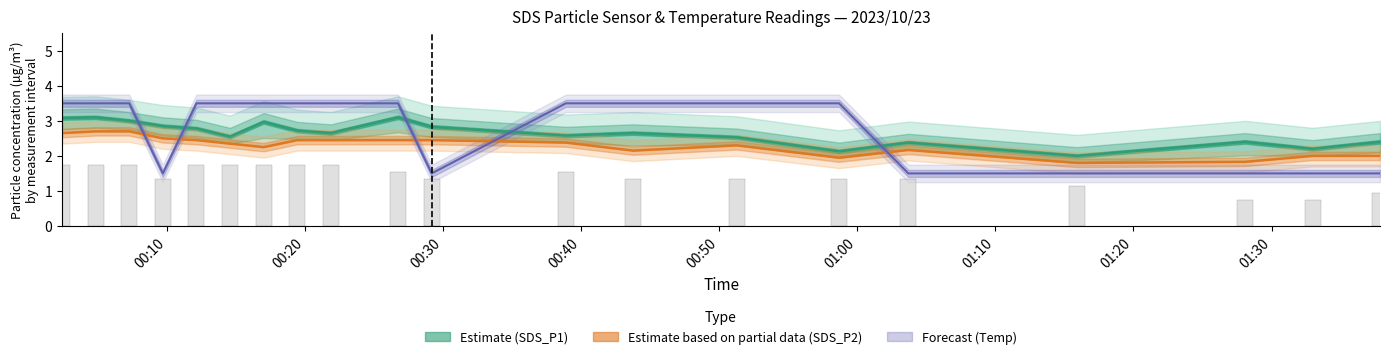

After their last crossing, which series has the higher values: Forecast (Temp) or Estimate (SDS_P1)?

Estimate (SDS_P1)